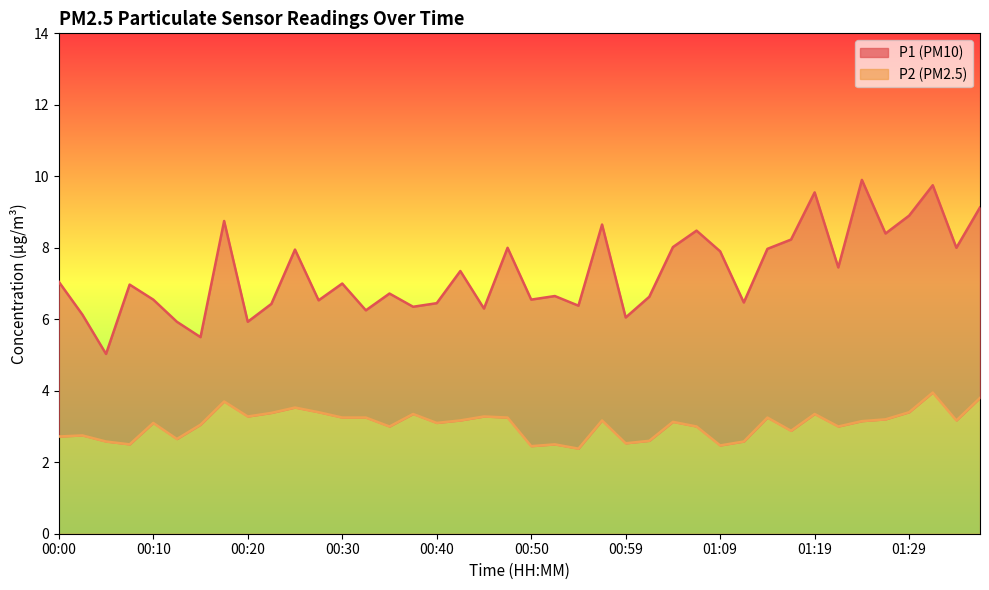

At how many categories does at least one series exceed 3?

40